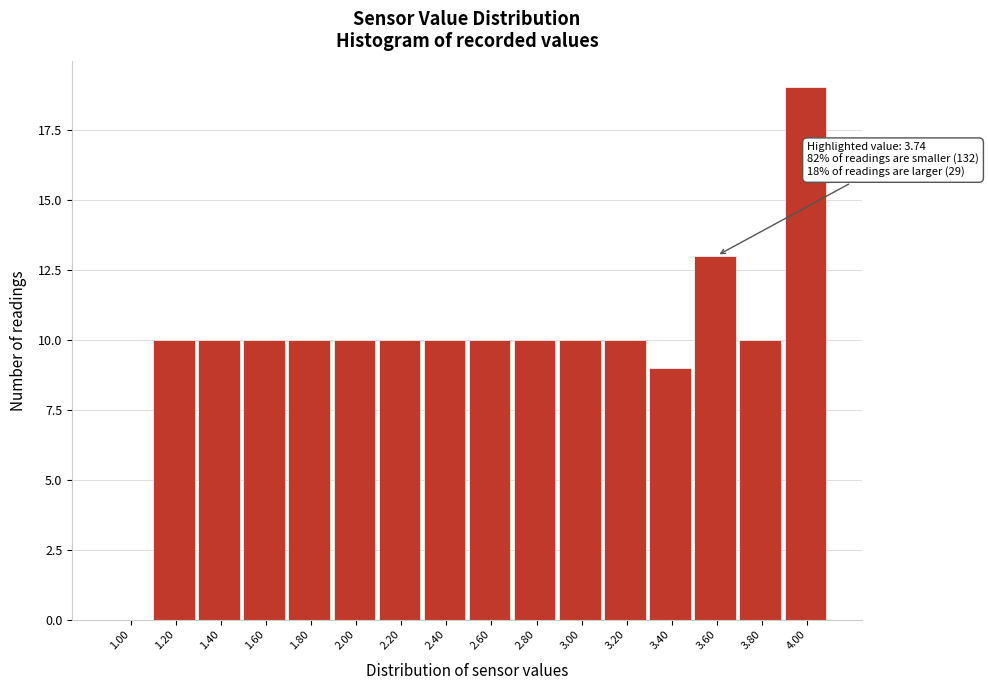

Reading left to right, extract all data points from this chart.

1.00=0	1.20=10	1.40=10	1.60=10	1.80=10	2.00=10	2.20=10	2.40=10	2.60=10	2.80=10	3.00=10	3.20=10	3.40=9	3.60=13	3.80=10	4.00=19